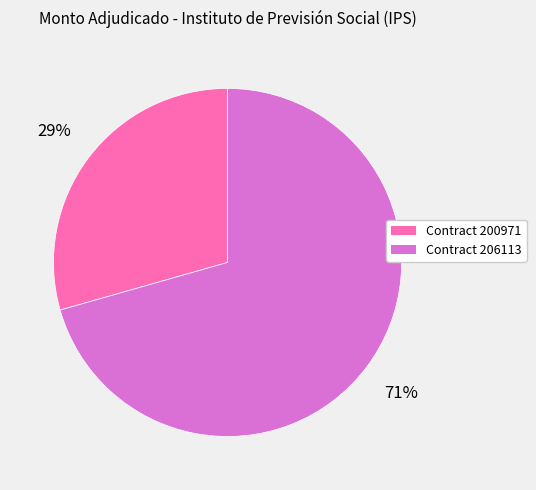

Is there any slice that represents more than half of the pie?

Yes